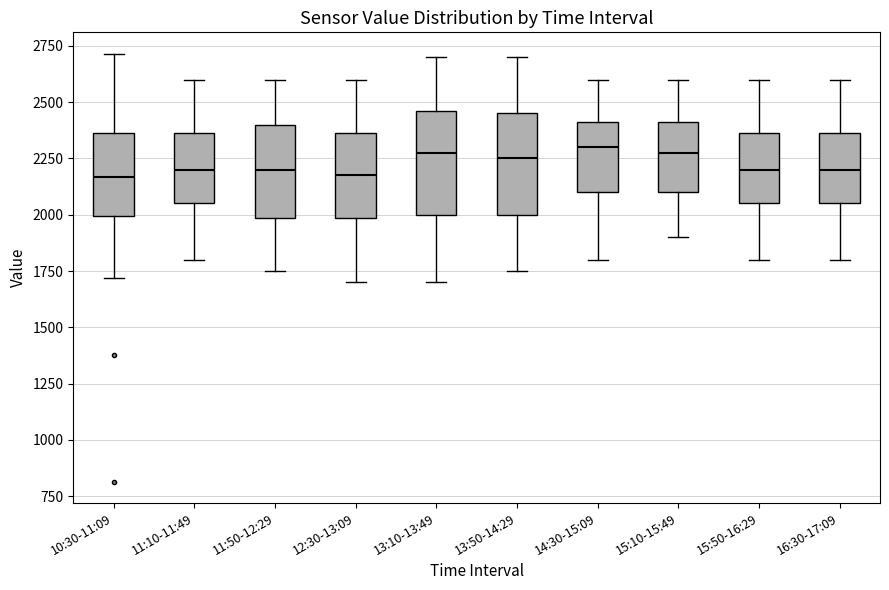

Reading left to right, transcribe this box plot: for each box, give where its median line is, the range the box spans, and where its two whiskers end, as read against the y-axis. The values are not printed on the chart, so give them approximately, as read against the axis.

10:30-11:09: median 2150, box 2000 to 2350, whiskers 1700 to 2700
11:10-11:49: median 2200, box 2050 to 2350, whiskers 1800 to 2600
11:50-12:29: median 2200, box 2000 to 2400, whiskers 1750 to 2600
12:30-13:09: median 2200, box 2000 to 2350, whiskers 1700 to 2600
13:10-13:49: median 2300, box 2000 to 2450, whiskers 1700 to 2700
13:50-14:29: median 2250, box 2000 to 2450, whiskers 1750 to 2700
14:30-15:09: median 2300, box 2100 to 2400, whiskers 1800 to 2600
15:10-15:49: median 2300, box 2100 to 2400, whiskers 1900 to 2600
15:50-16:29: median 2200, box 2050 to 2350, whiskers 1800 to 2600
16:30-17:09: median 2200, box 2050 to 2350, whiskers 1800 to 2600